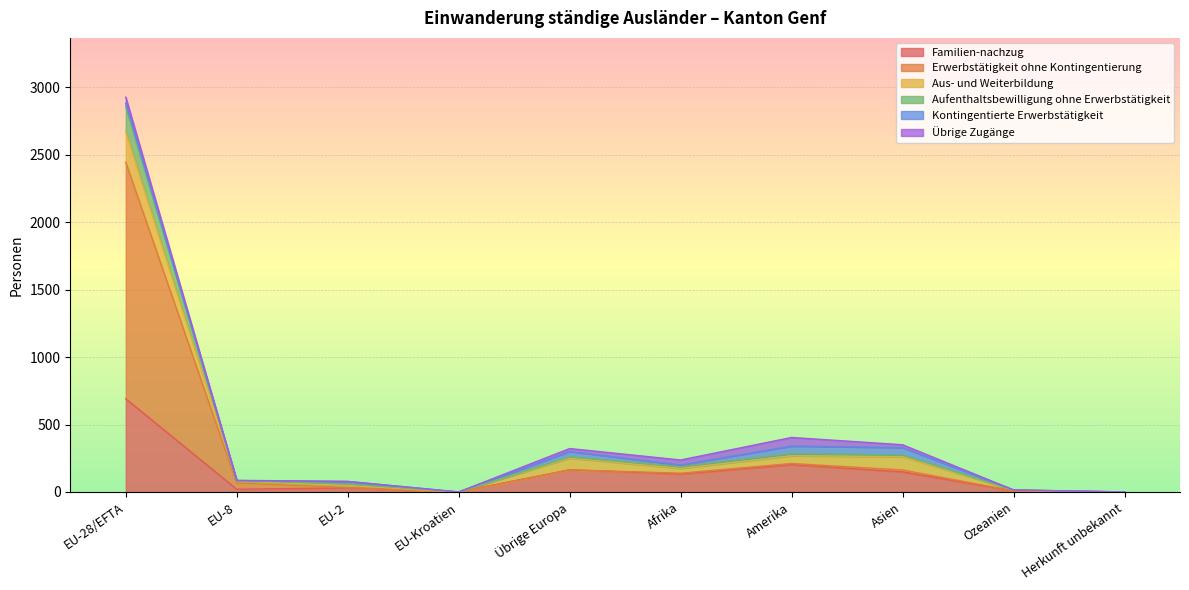

What is the difference between the highest and lowest values at Übrige Europa?

96